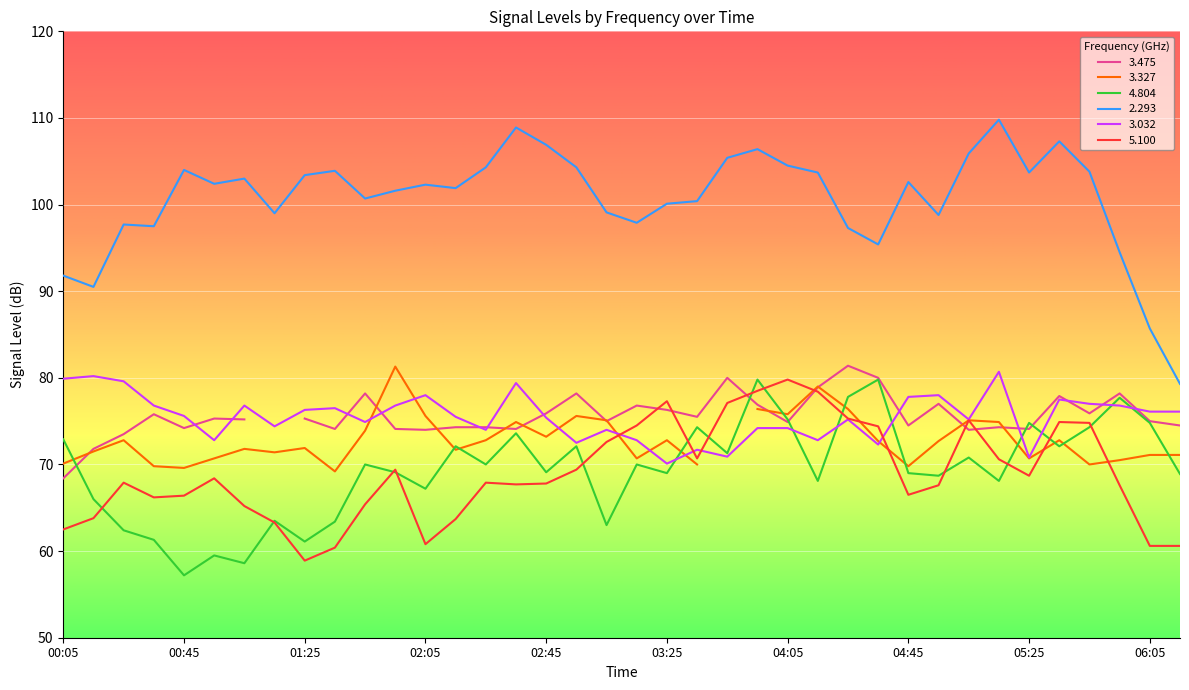

What is the label of the 14th point from the right?

04:05